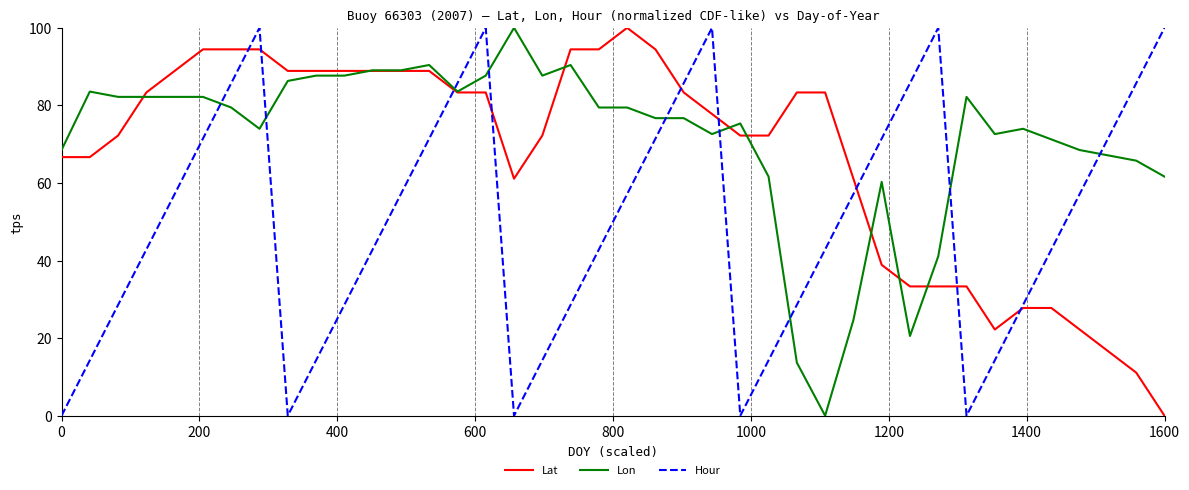

List the series in order of their overall mean, highest first.

Lon, Lat, Hour